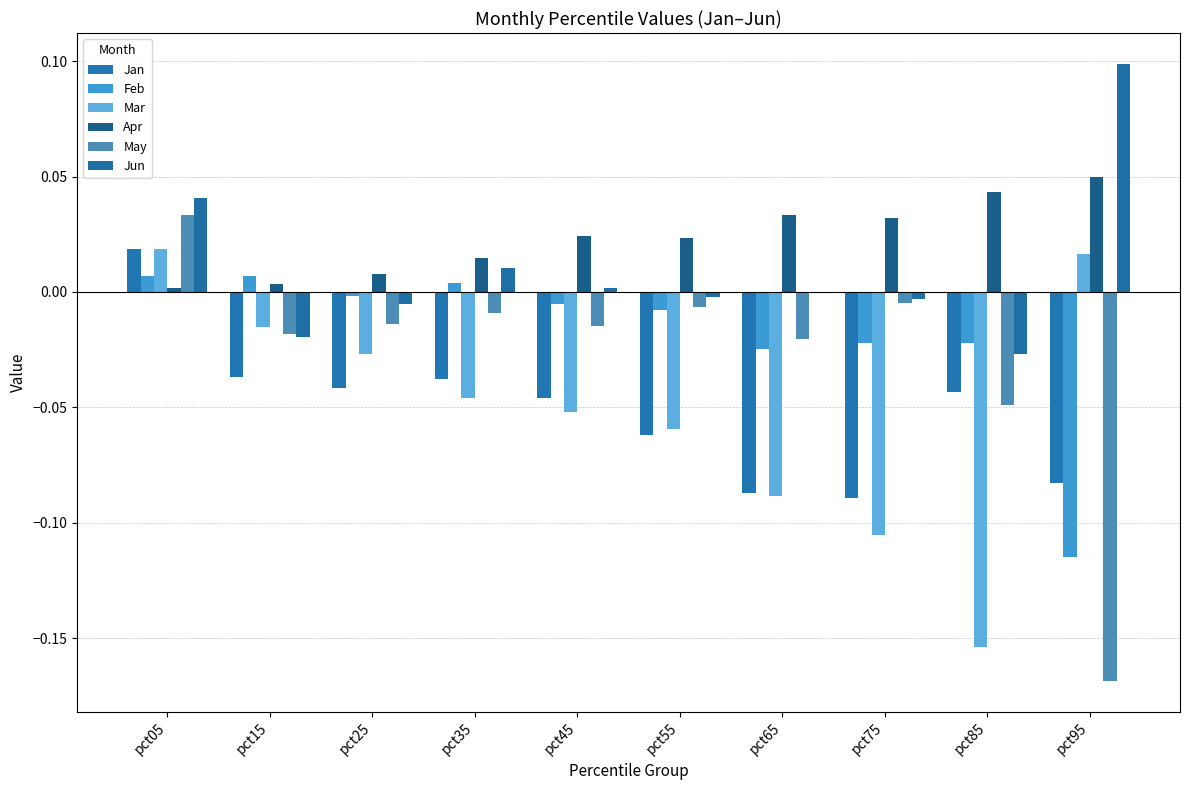

Rank the categories by Mar value from lowest to highest.

pct85, pct75, pct65, pct55, pct45, pct35, pct25, pct15, pct95, pct05